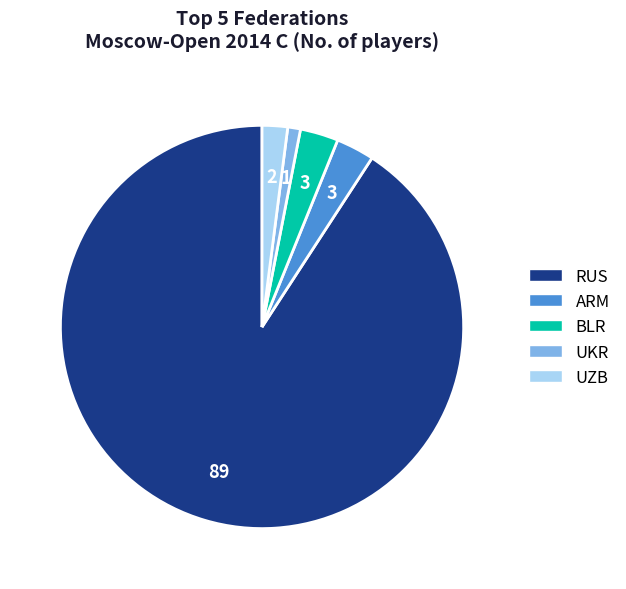

What is the ratio of the value at UKR to the value at BLR?

0.3